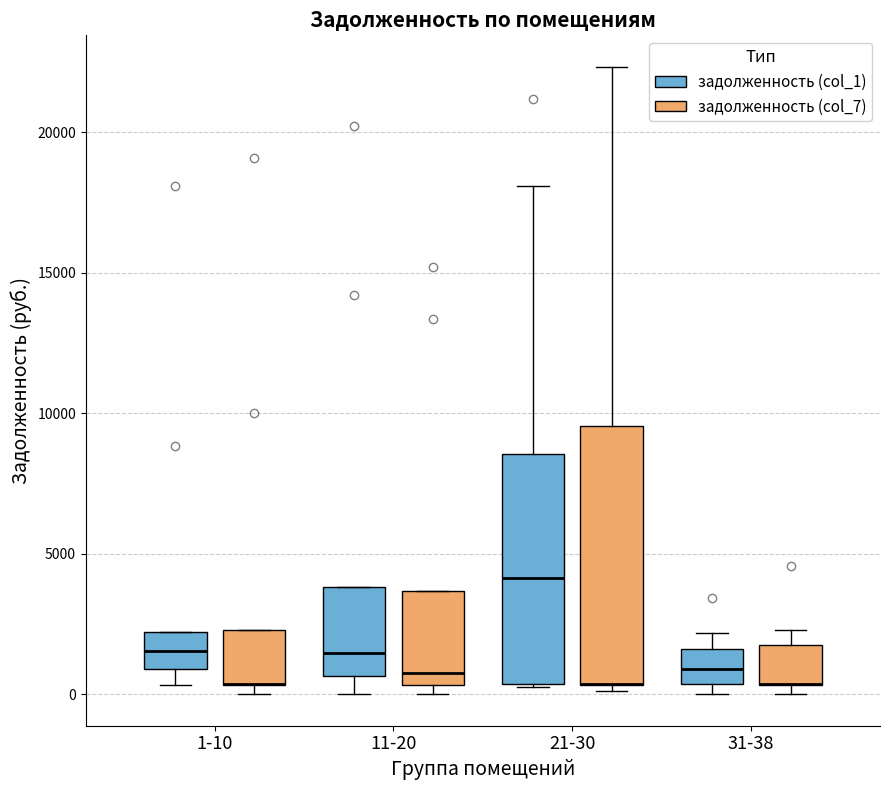

Where is the upper edge of the box for 21-30 (задолженность (col_1)) on the y-axis? The values are not printed on the chart, so give them approximately, as read against the axis.

8500